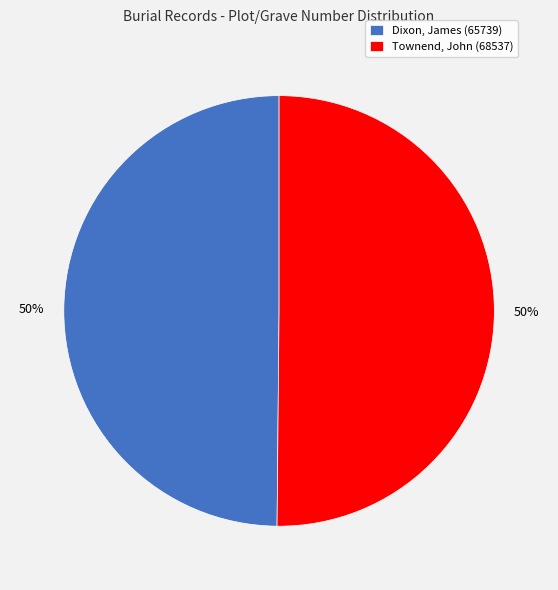

Approximately how many times larger is the value at Townend, John (68537) compared to Dixon, James (65739)?

1.0